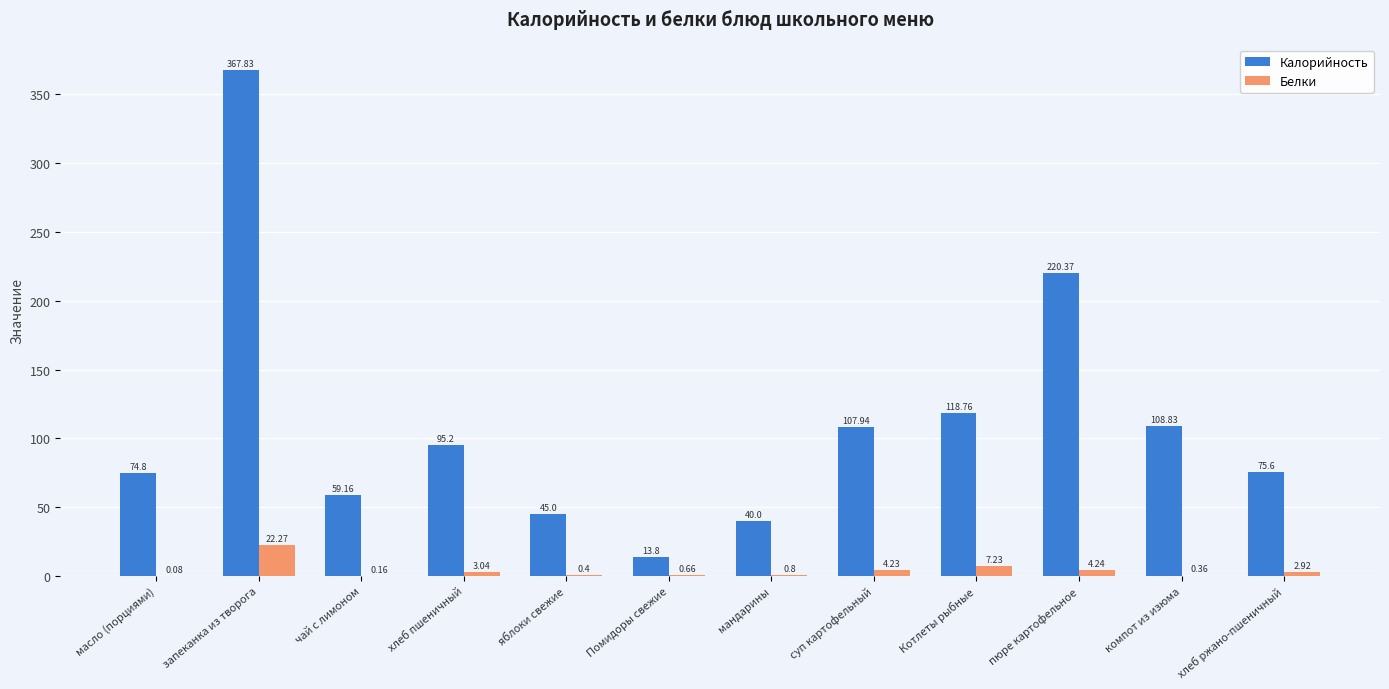

Between мандарины and хлеб ржано-пшеничный, which series saw the biggest shift?

Калорийность